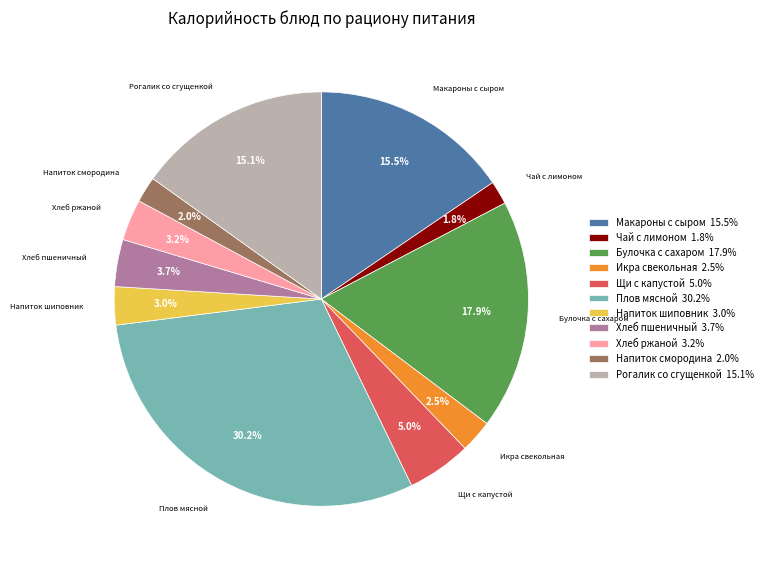

What is the largest slice in the pie chart?

Плов мясной 30.2%